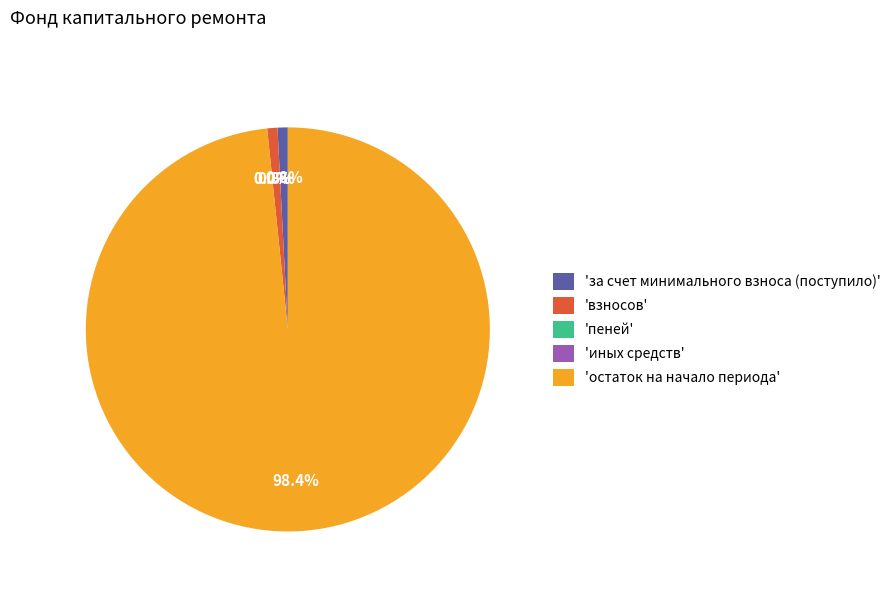

Does остаток на начало периода represent more than half of the total?

Yes